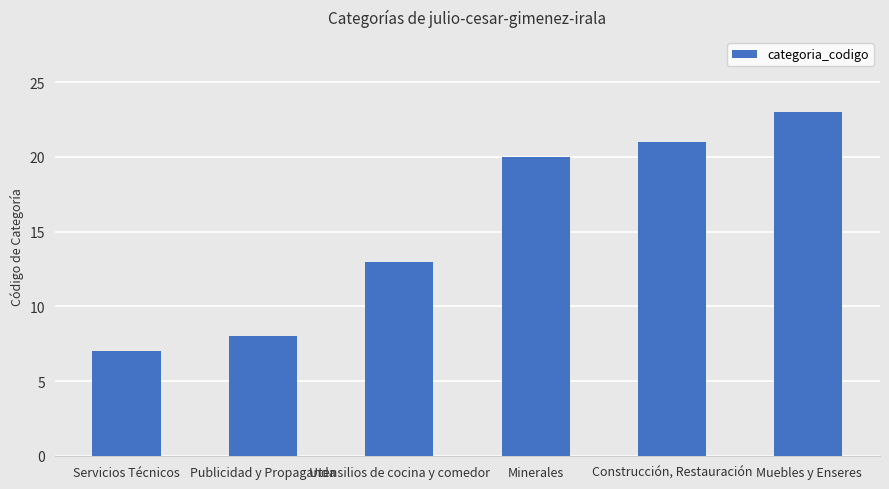

Rank the categories by value from highest to lowest.

Muebles y Enseres, Construcción, Restauración, Minerales, Utensilios de cocina y comedor, Publicidad y Propaganda, Servicios Técnicos